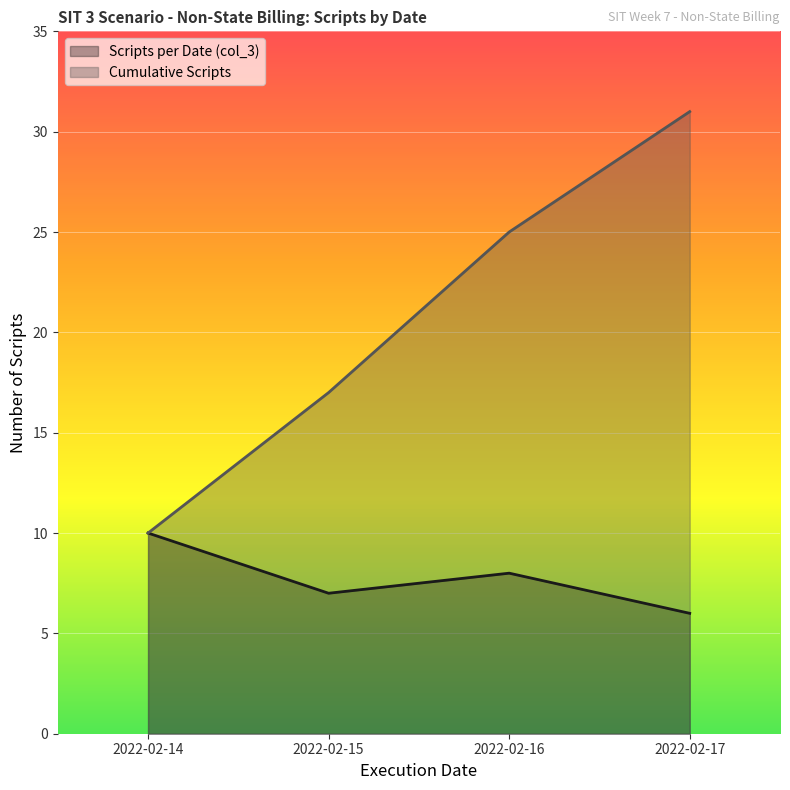

True or false: Scripts per Date (col_3) and Cumulative Scripts intersect in this chart.

False